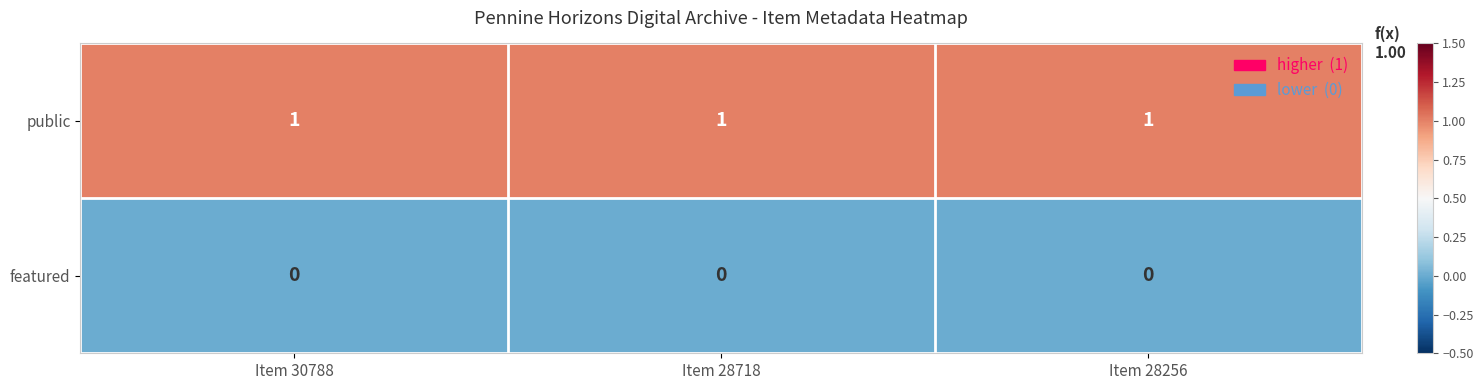

Is the value of public at Item 30788 greater than the value of featured at Item 28718?

Yes